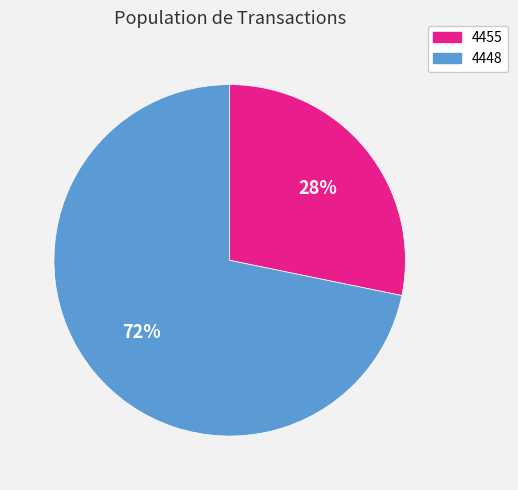

Which has a higher value, 4448 or 4455?

4448